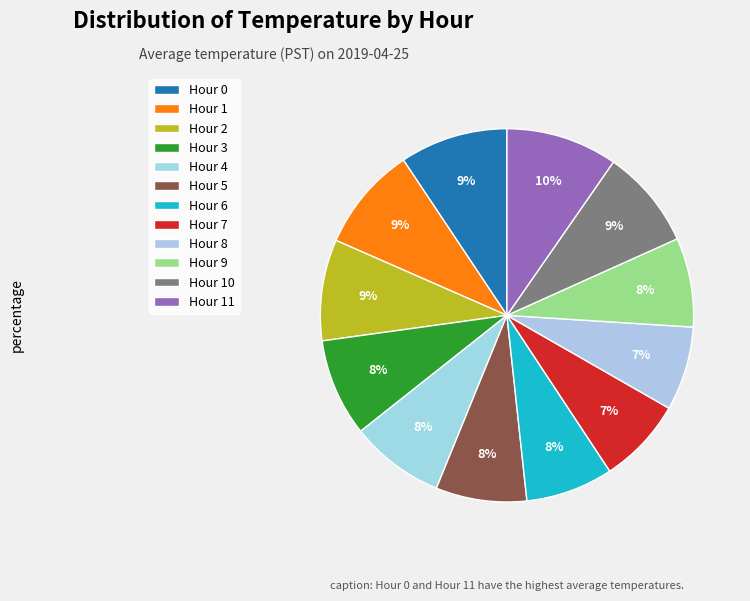

Is Hour 1 the majority of the pie?

No